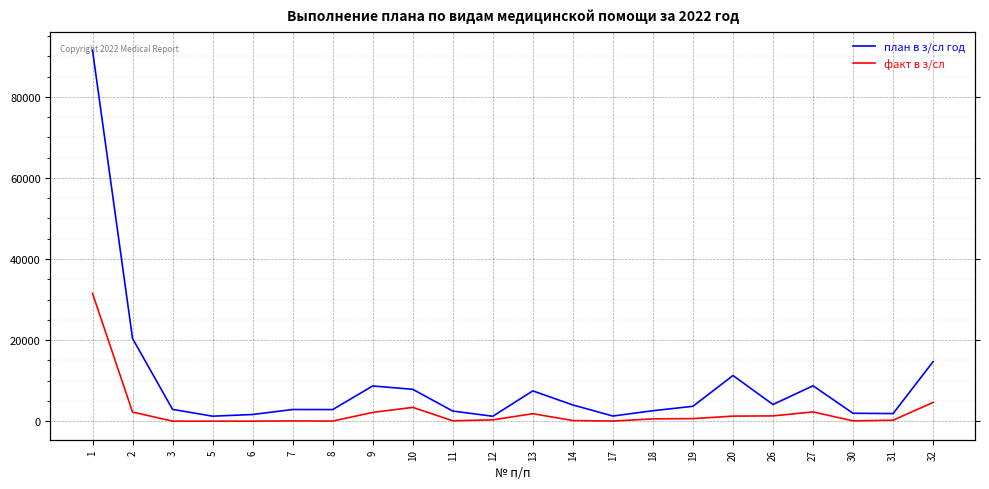

What is the sum of all план в з/сл год values?

205413